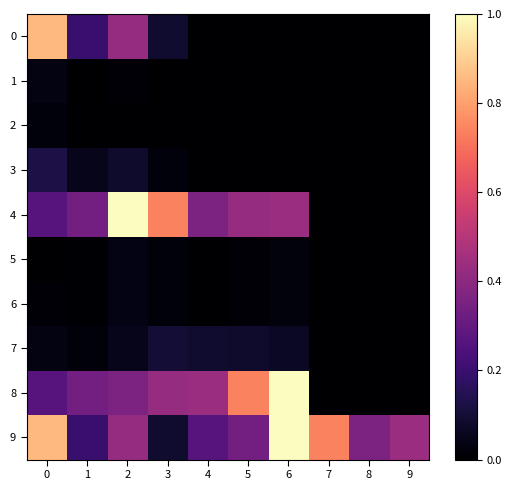

At which category does the chart reach its minimum across all series?

4